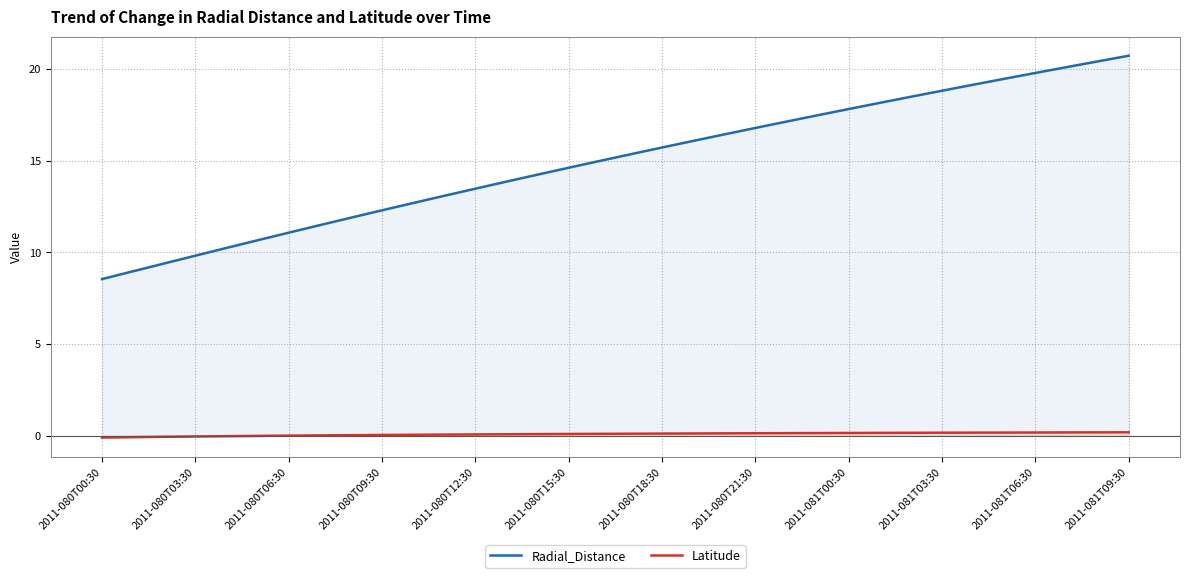

The value of Latitude at 17 is 0.1. True or false?

True